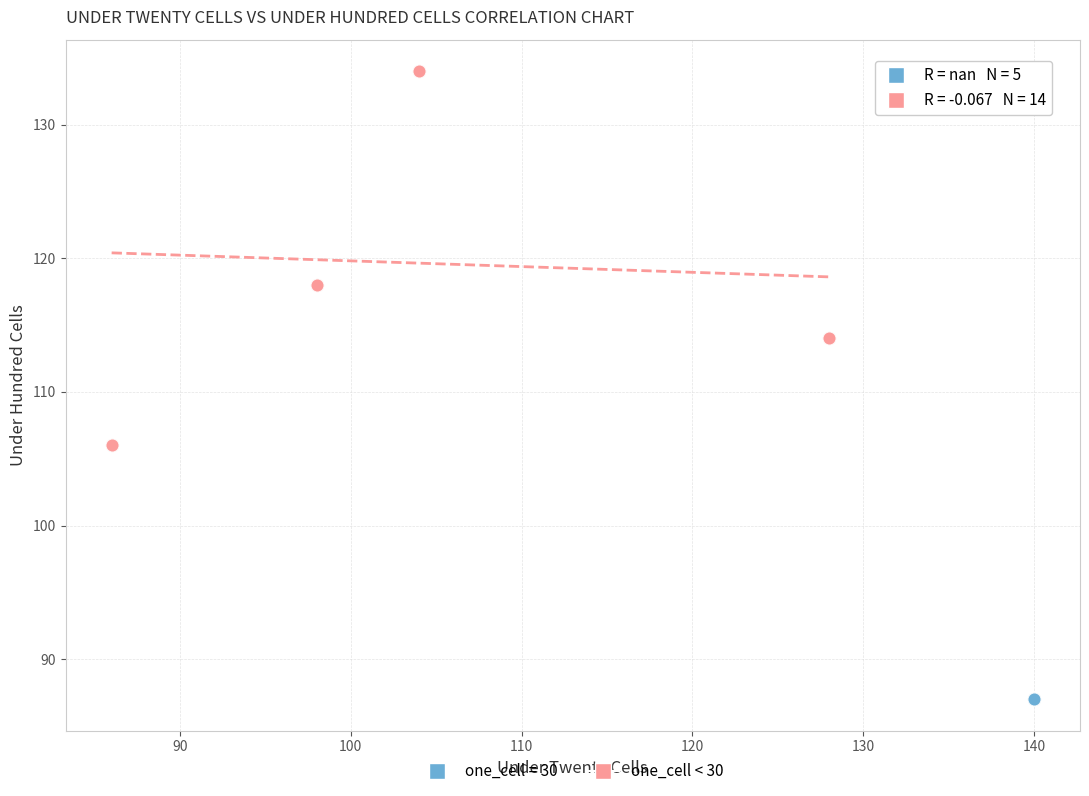

Which series reaches the maximum Y coordinate?

one_cell < 30